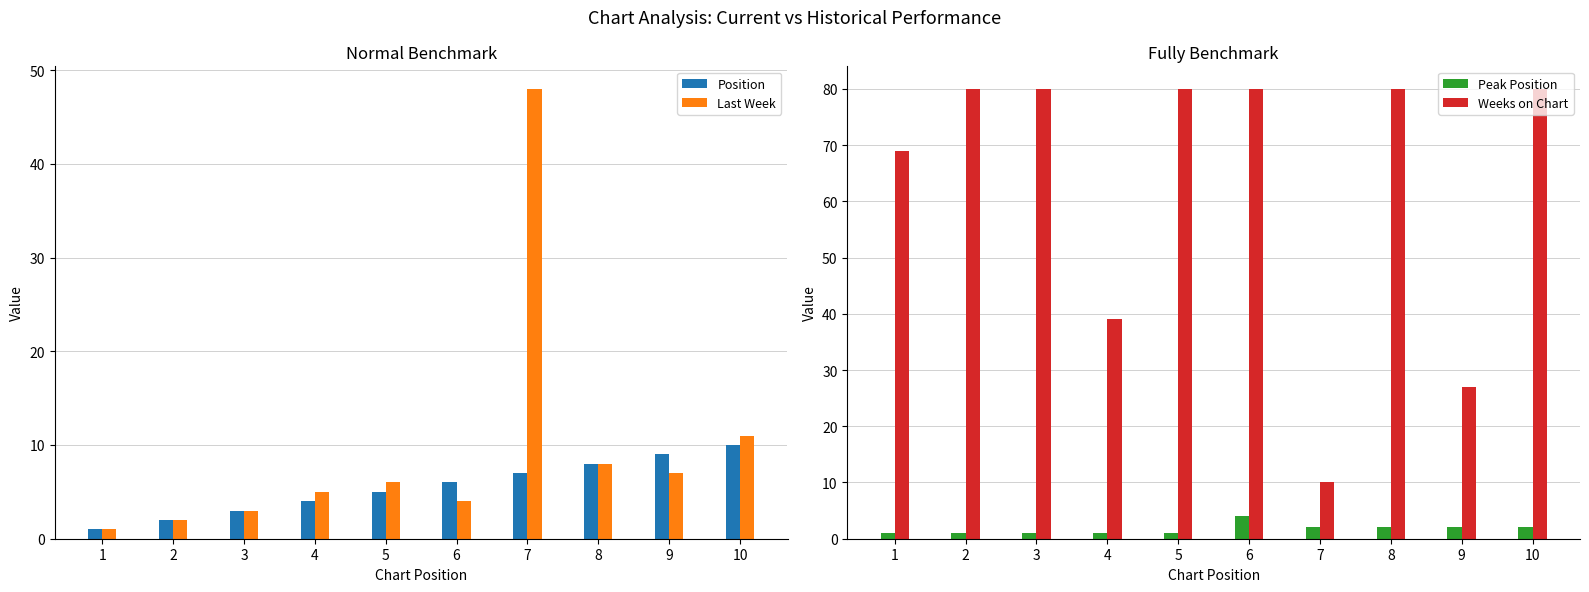

Which has a higher value, 8 or 6?

8